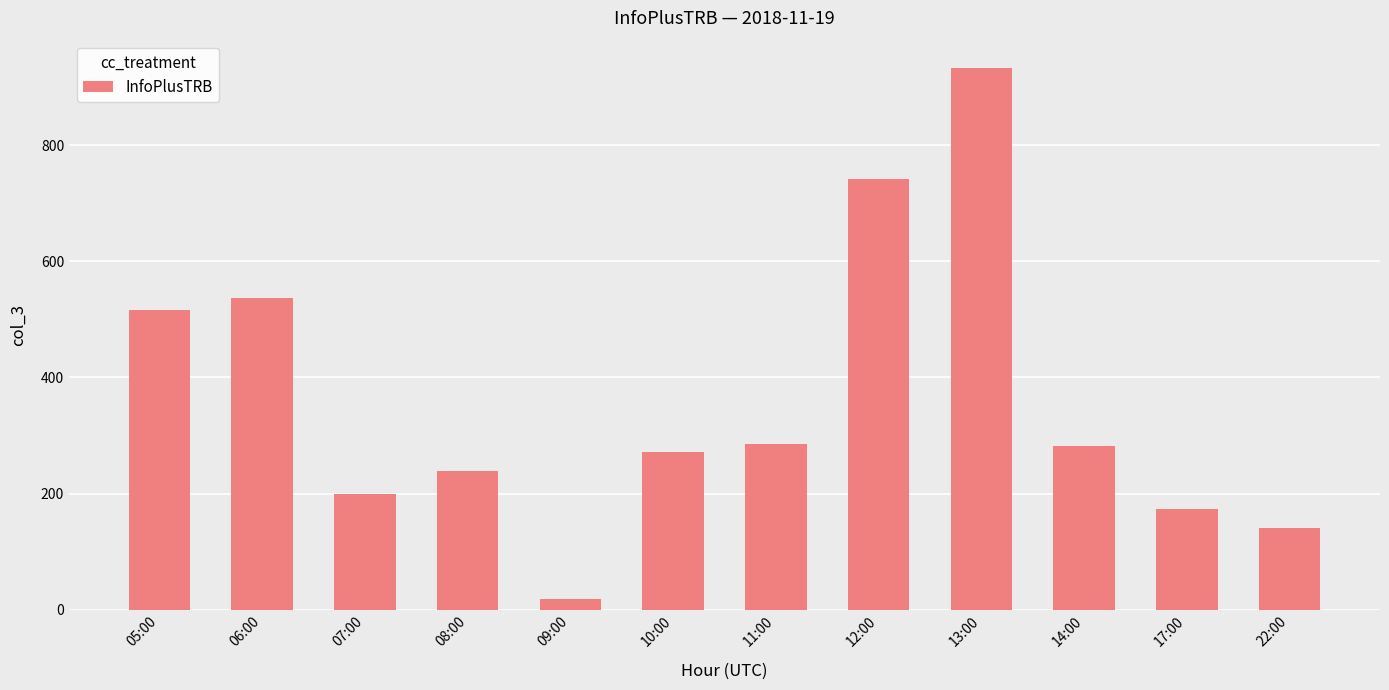

What value does the data have at 05:00?

516